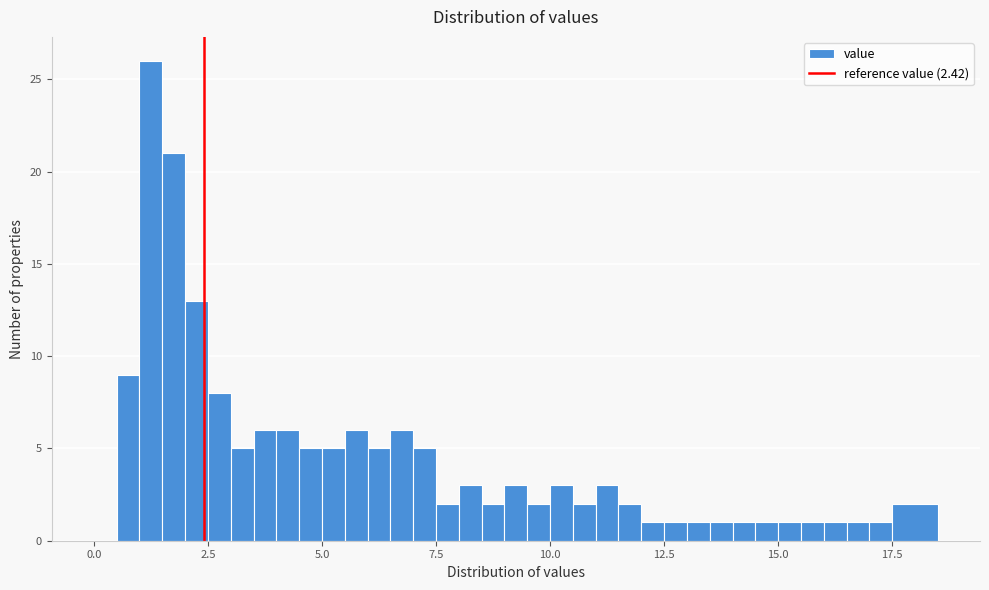

Read against the x-axis, roughly where is the centre of the tallest bar?

1.5